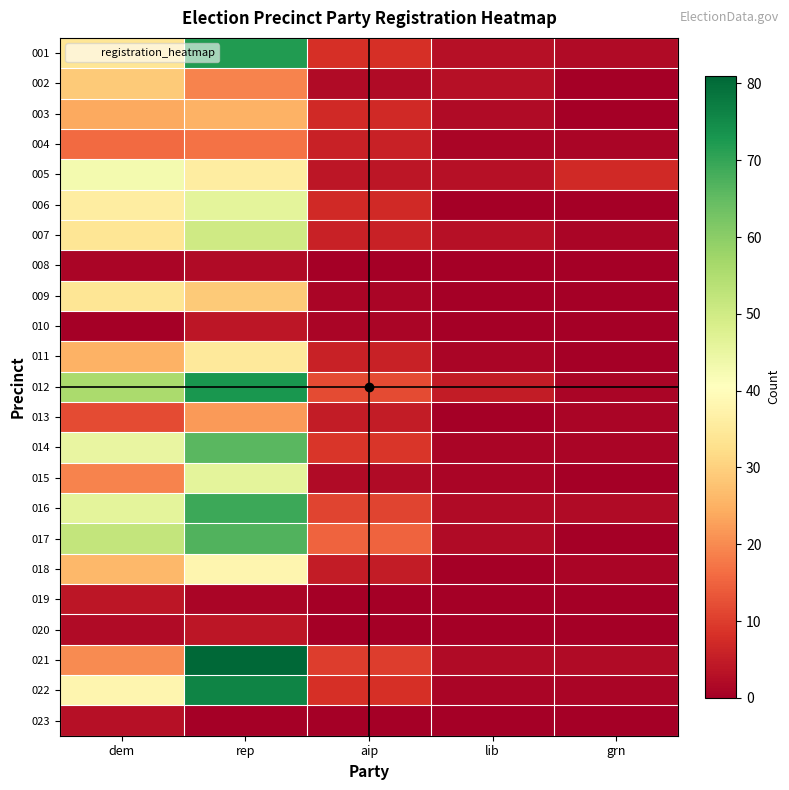

What is the total value across all series at grn?

20